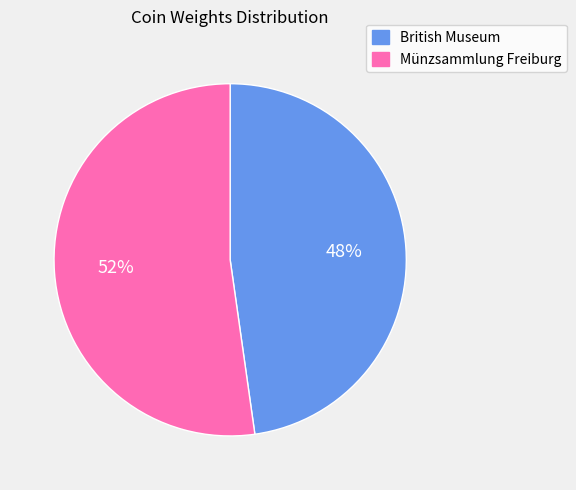

Which has a higher value, British Museum or Münzsammlung Freiburg?

Münzsammlung Freiburg